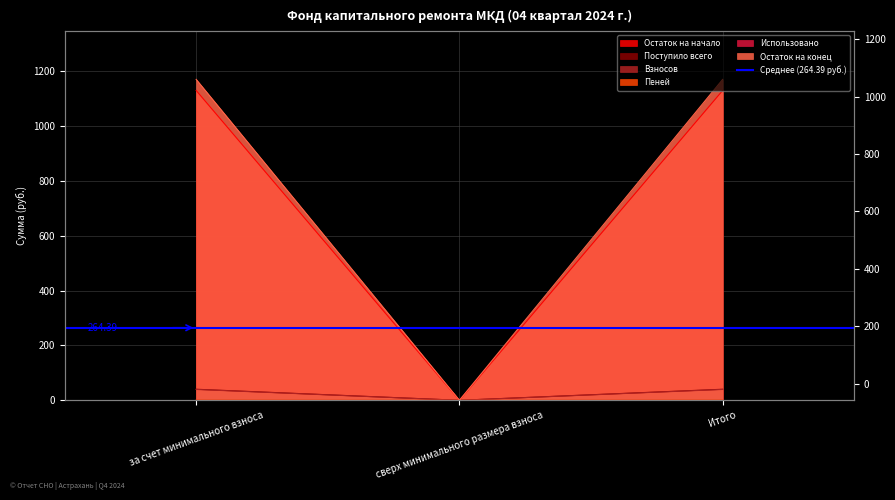

What is the total value across all series at за счет минимального взноса?

2379.5